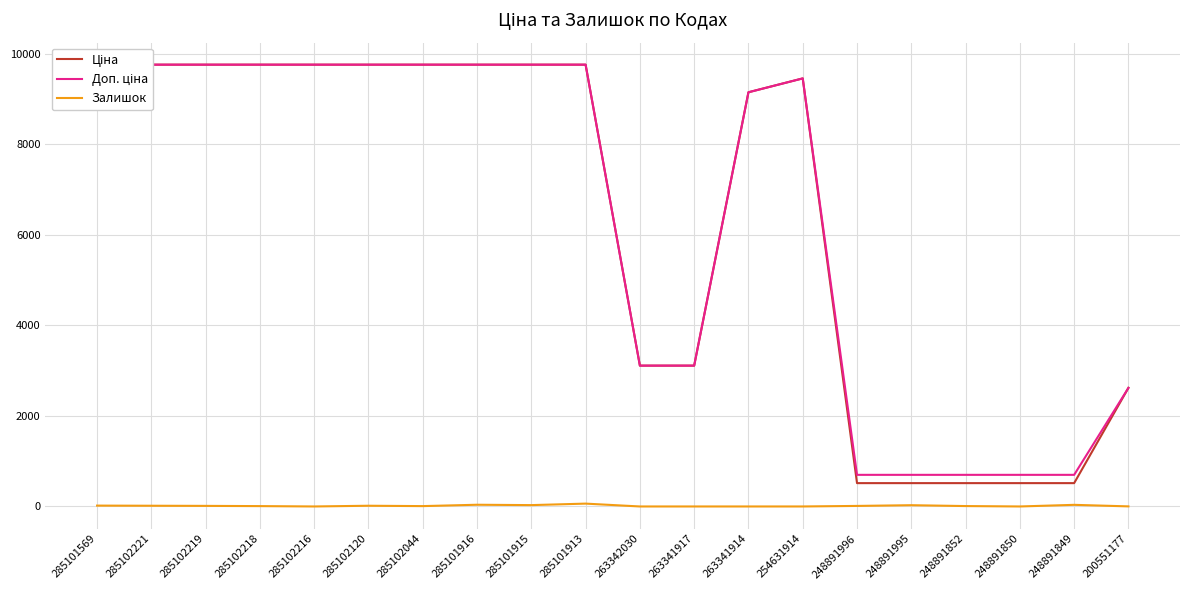

True or false: Залишок and Доп. ціна intersect in this chart.

False